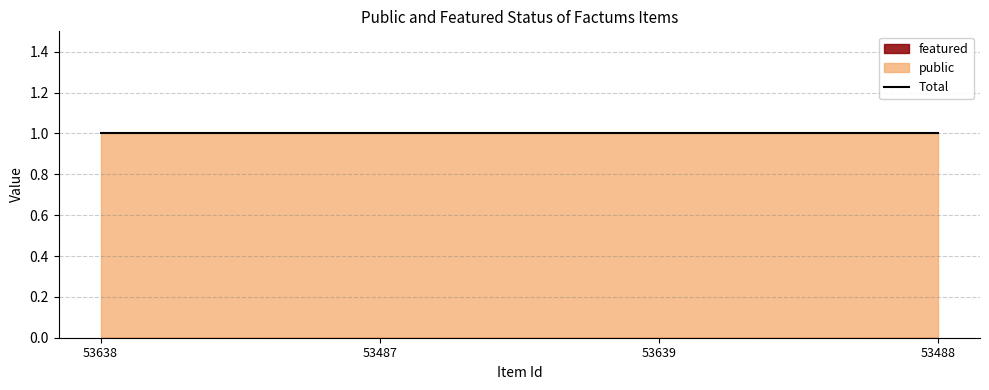

True or false: public has a value of 1 at 53638.

True